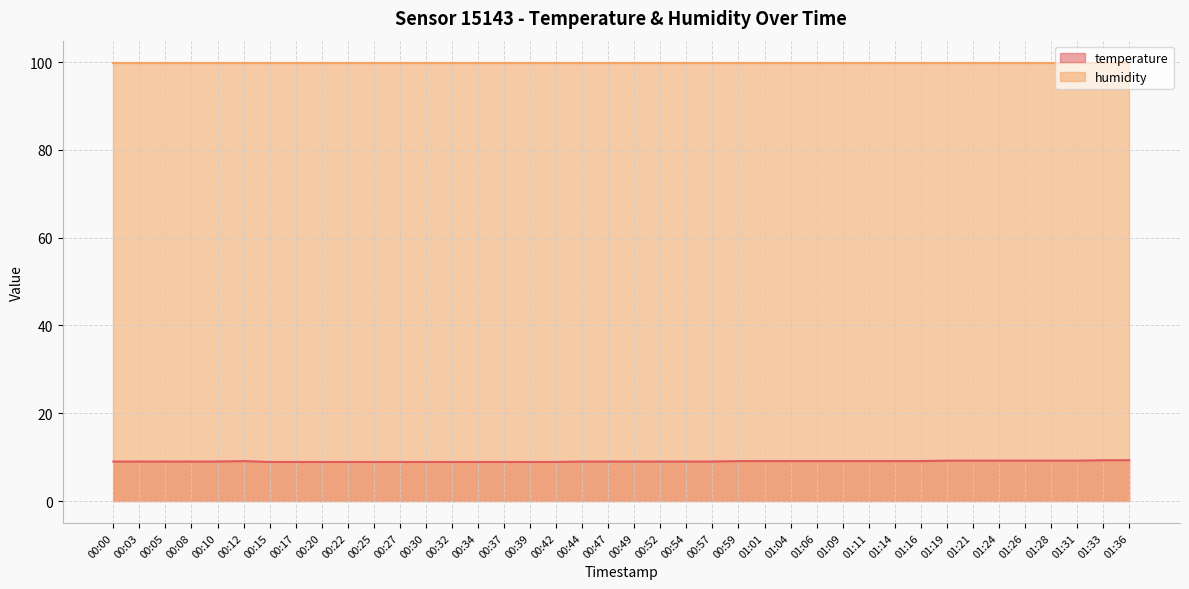

True or false: the data shows 9.2 at 01:28.

True